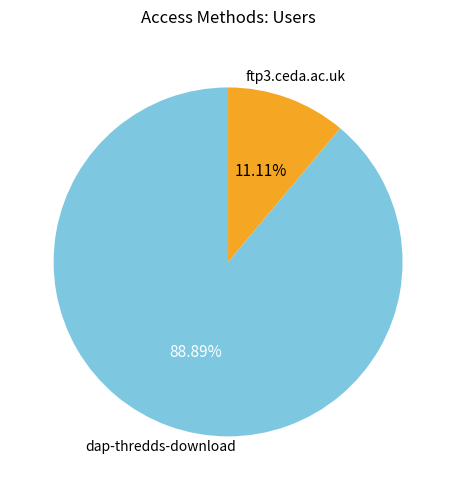

To the nearest percent, what portion does ftp3.ceda.ac.uk represent?

11%